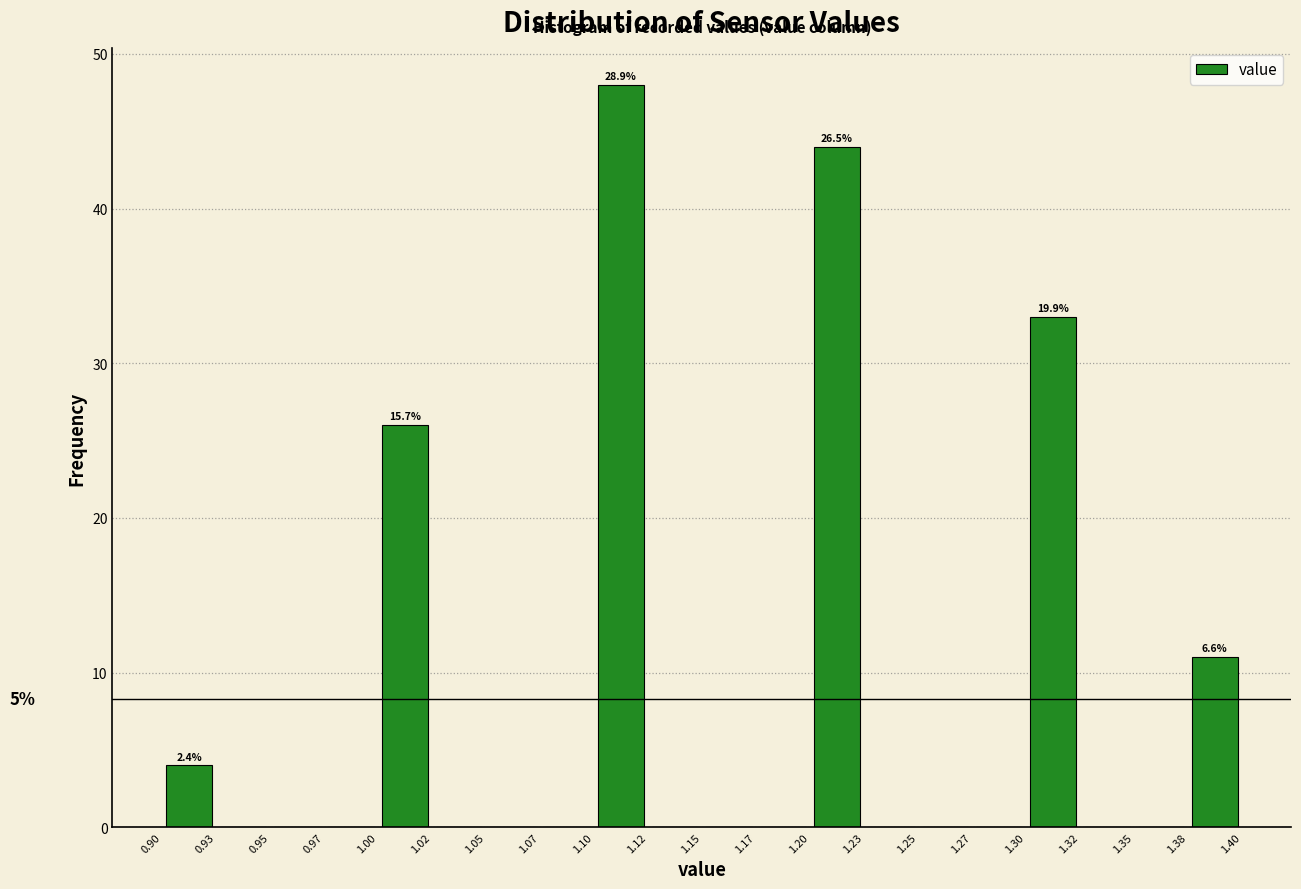

Which range on the x-axis has the tallest bar?

1.10 to 1.12